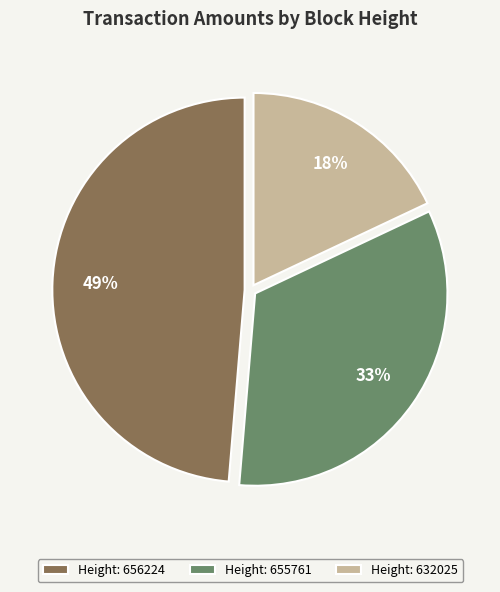

Is the sum of Height: 655761 and Height: 632025 greater than half?

Yes